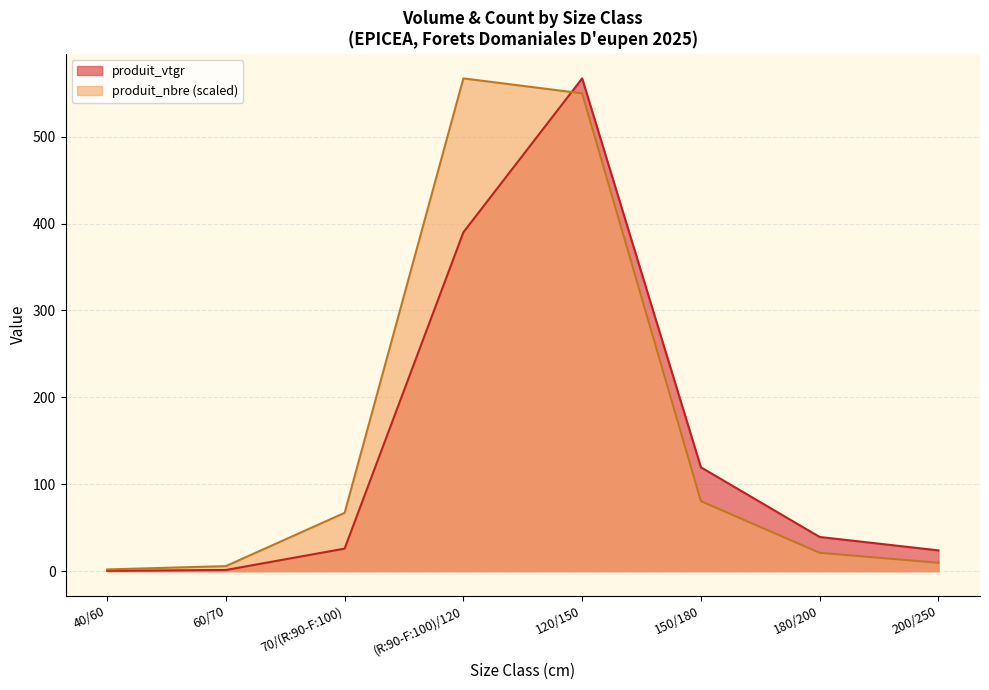

Read the produit_vtgr value at 150/180.

119.5